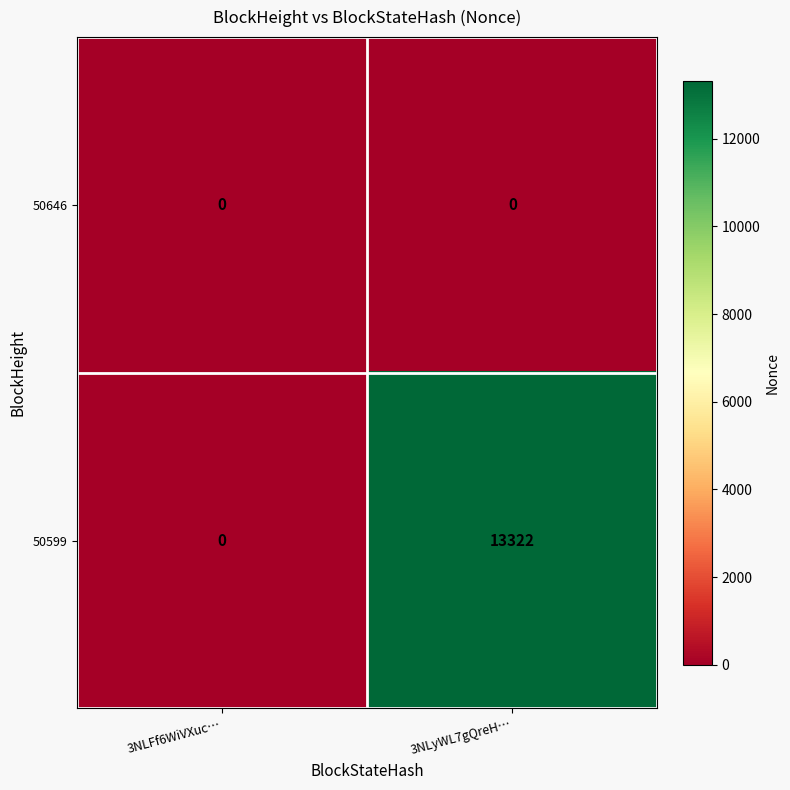

Rank the series by their maximum value, from highest to lowest.

50599, 50646